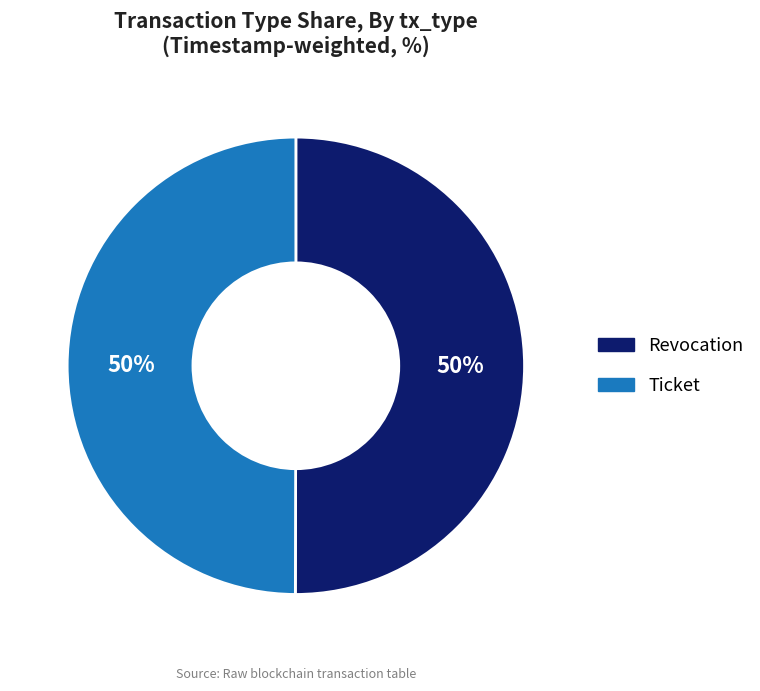

To the nearest percent, what is the combined percentage of Revocation and Ticket?

100%